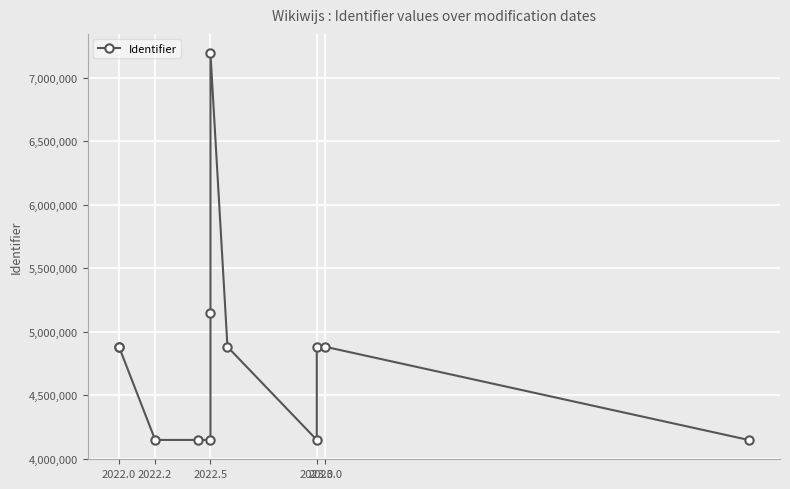

What is the sum of all values?

57479031